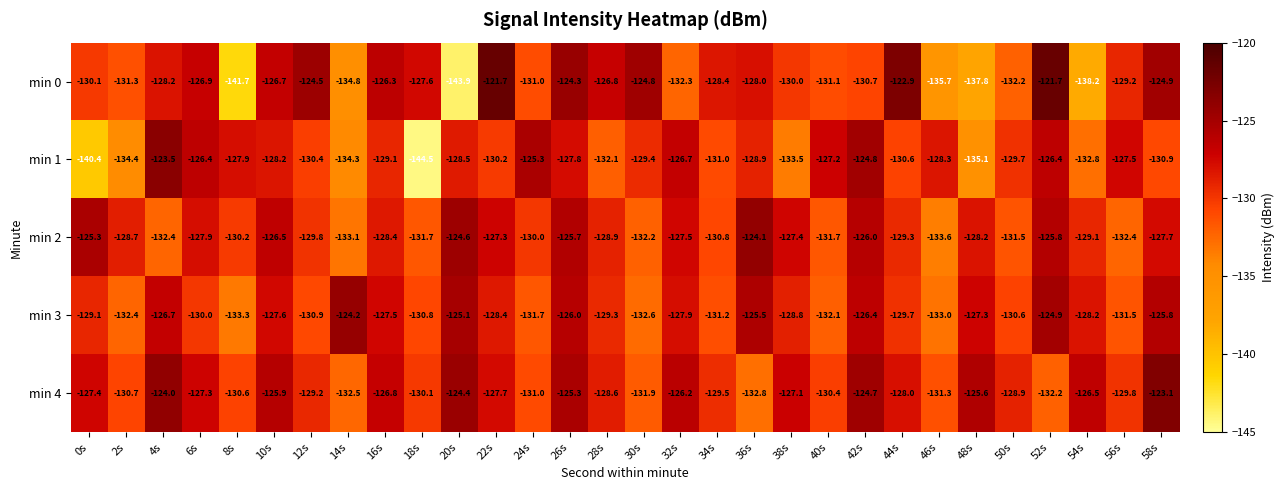

What is the sum of the min 4 values at 44s and 32s?

-254.2